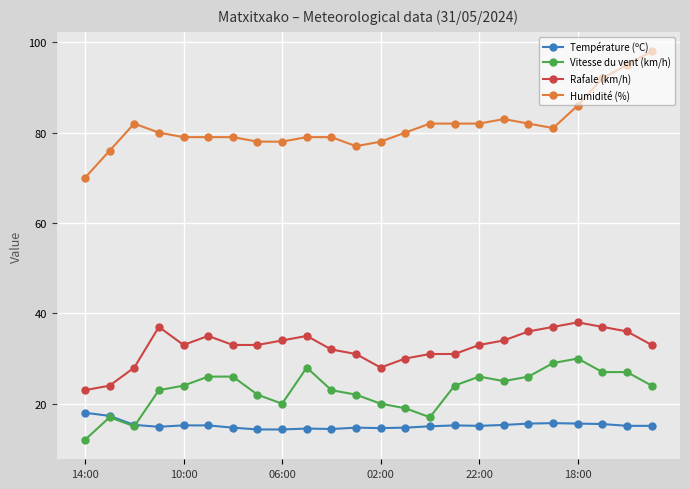

True or false: Humidité (%) and Vitesse du vent (km/h) intersect in this chart.

False